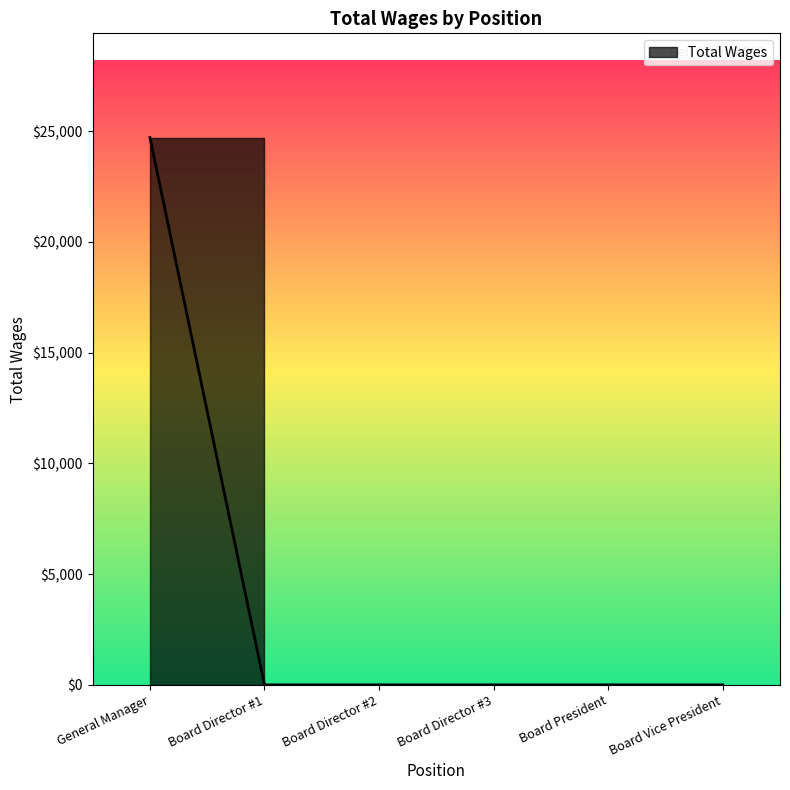

The chart shows a value of 43121 at General Manager. True or false?

False